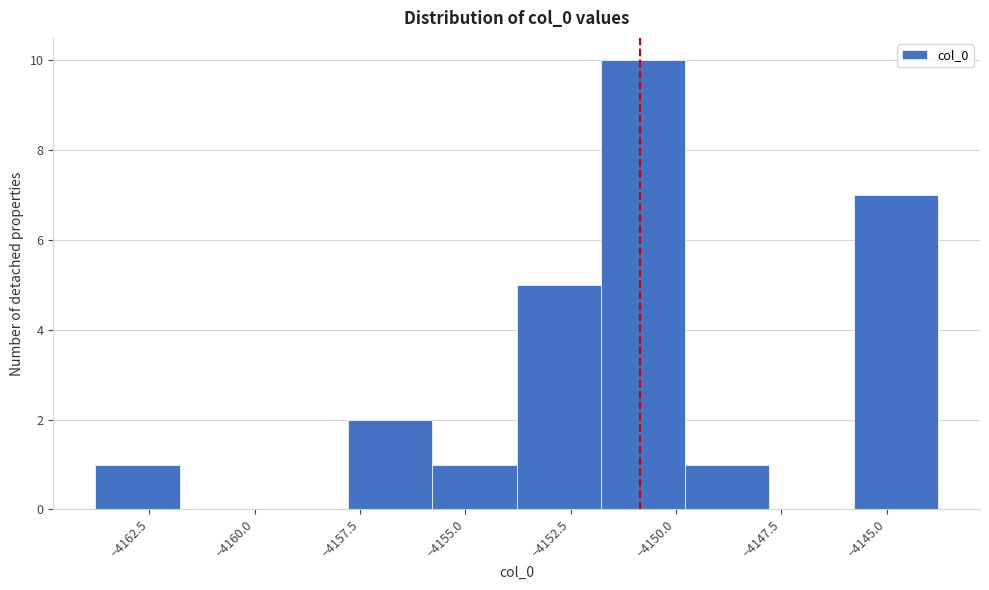

Read against the x-axis, roughly where is the centre of the tallest bar?

-4151.0